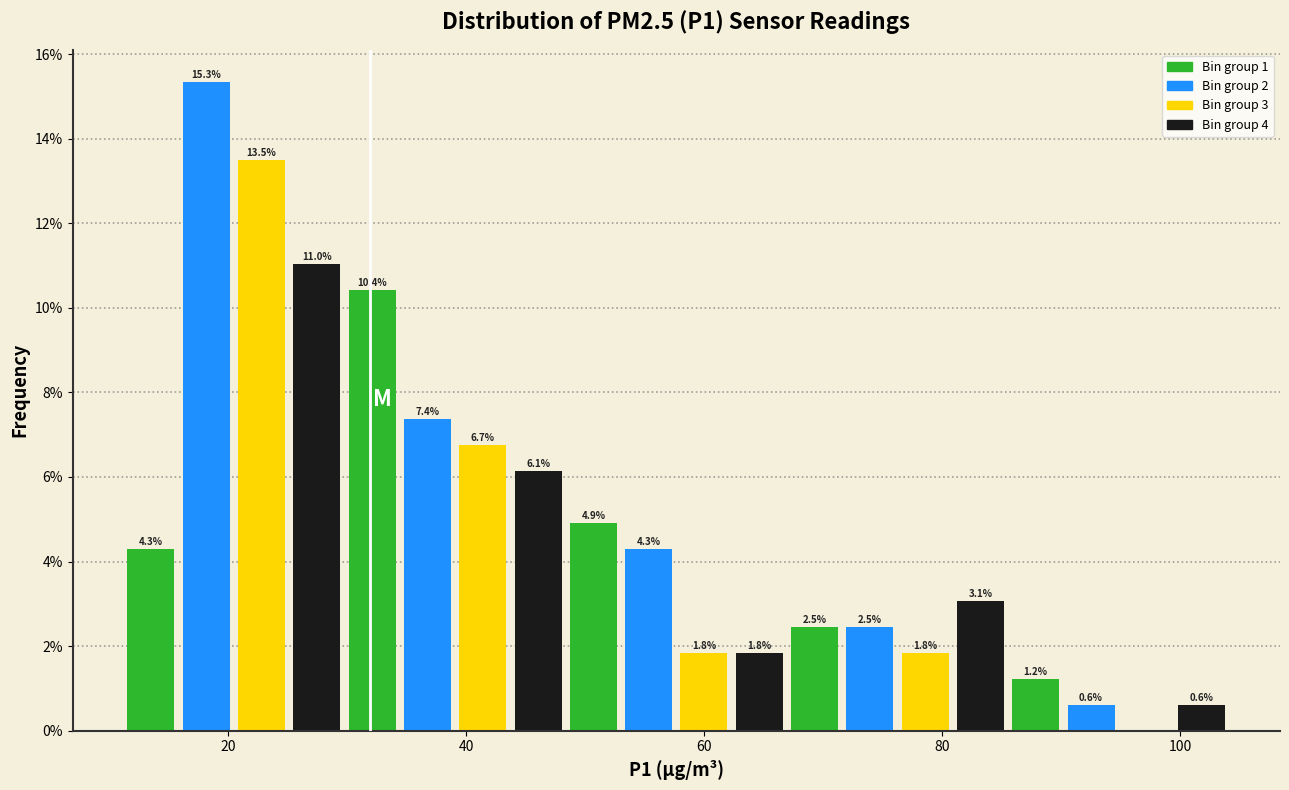

Read against the x-axis, roughly where is the centre of the tallest bar?

18